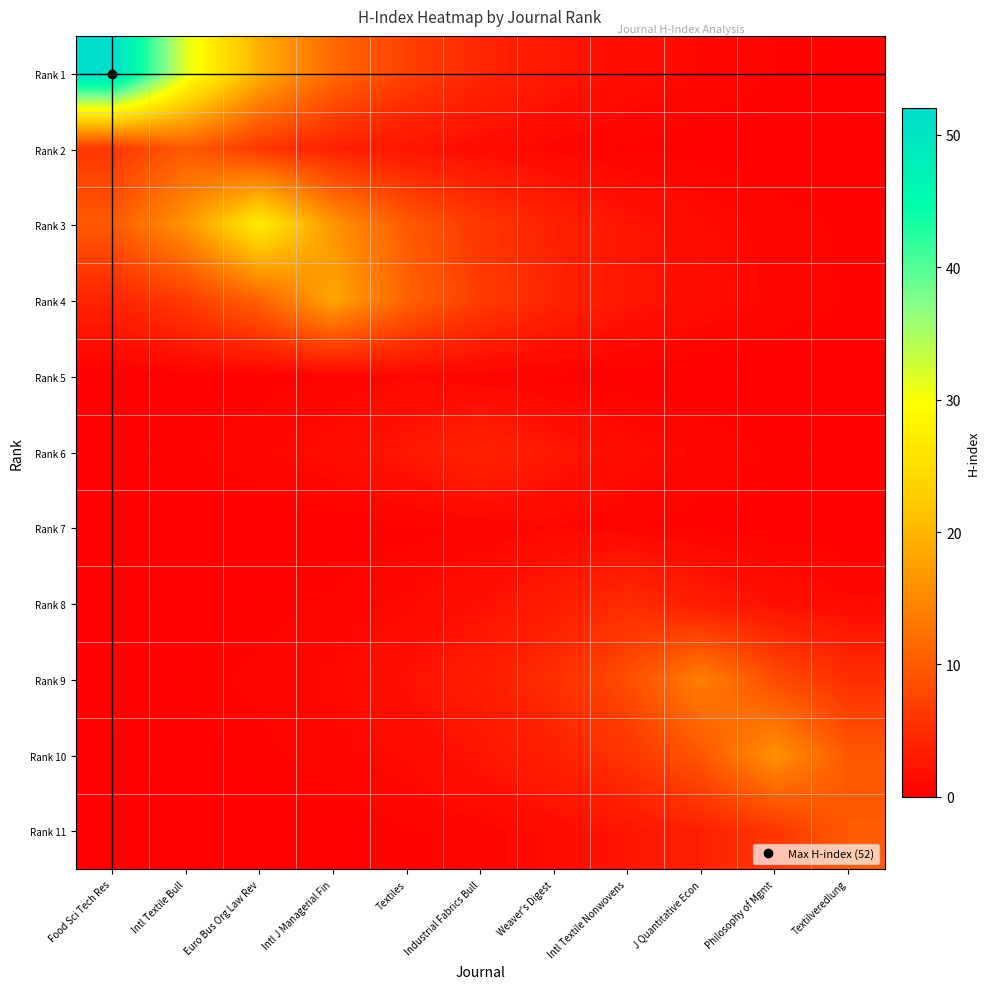

At which category does the chart reach its minimum across all series?

Textilveredlung